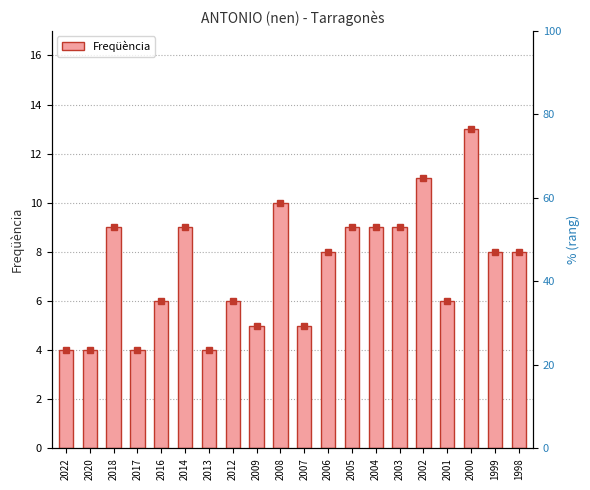

List the labels in order of value, smallest first.

2022, 2020, 2017, 2013, 2009, 2007, 2016, 2012, 2001, 2006, 1999, 1998, 2018, 2014, 2005, 2004, 2003, 2008, 2002, 2000